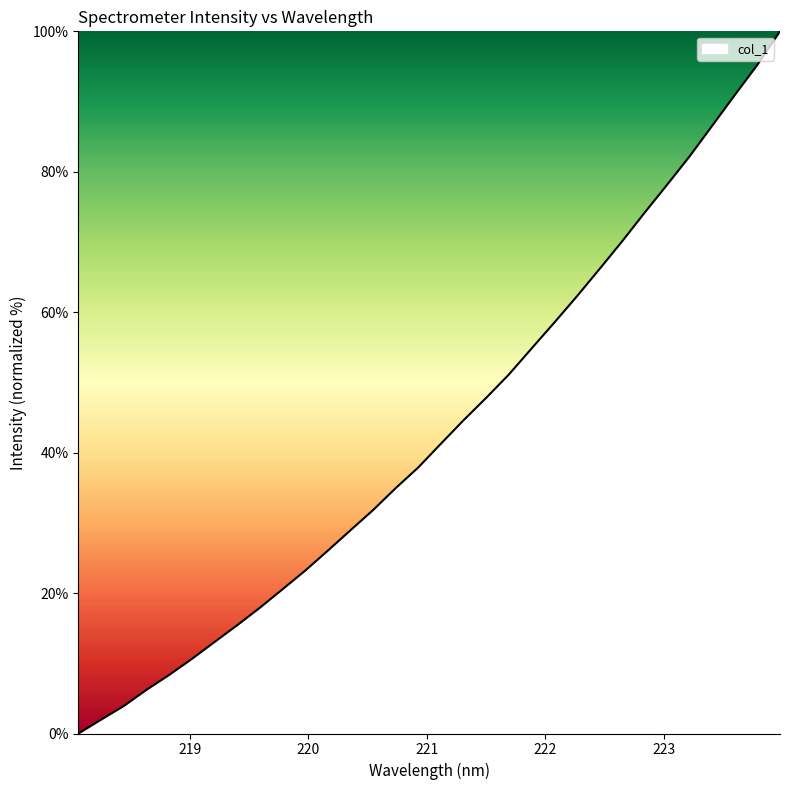

What is the difference between the maximum and second lowest values?

98.0